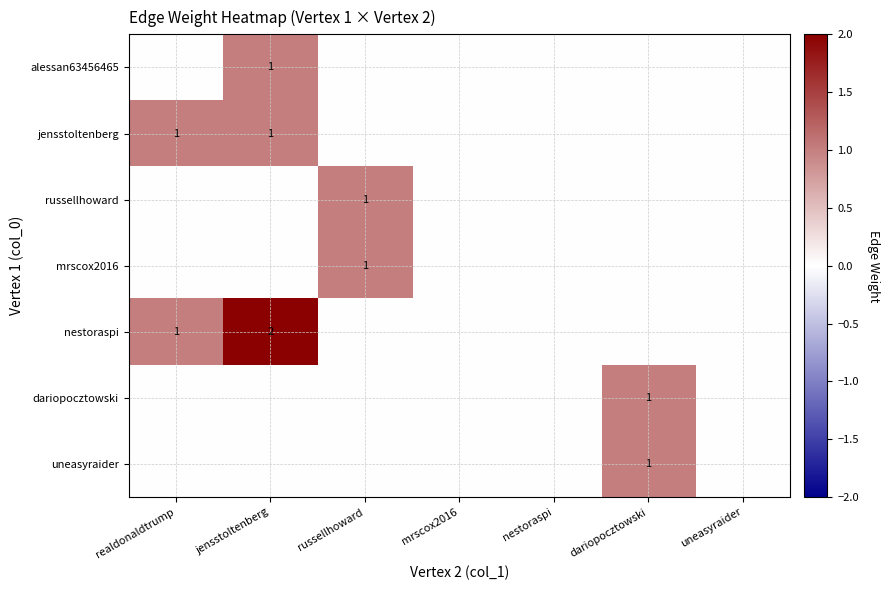

True or false: dariopocztowski has a value of 1 at dariopocztowski.

True